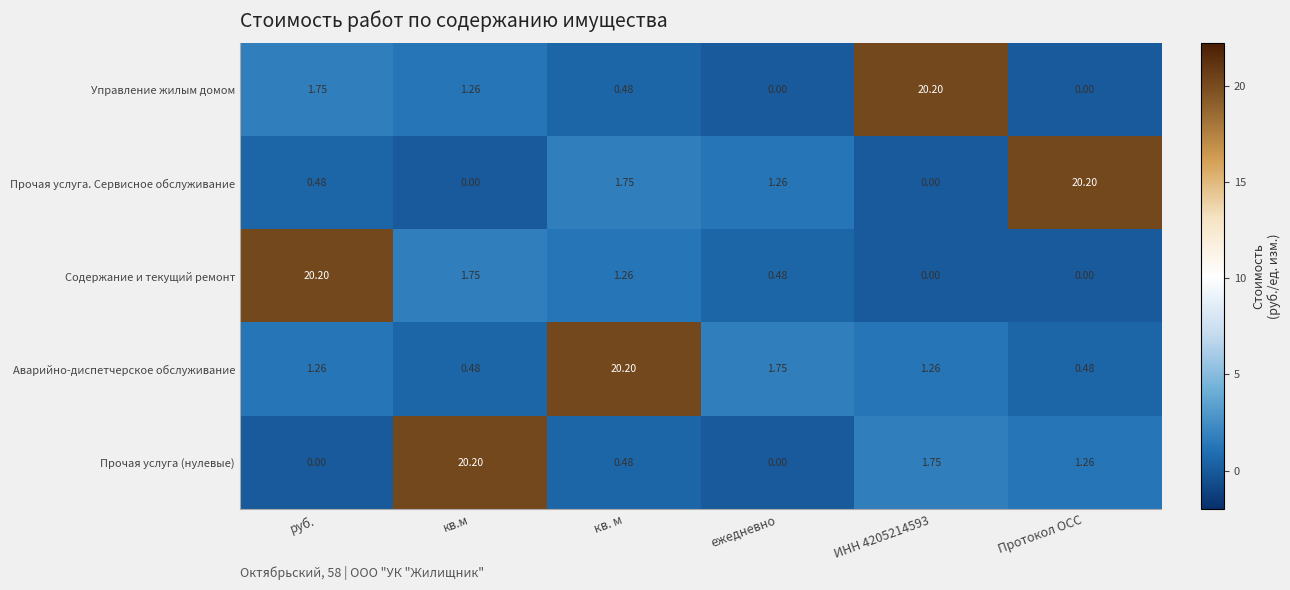

Which category has the highest value in the Аварийно-диспетчерское обслуживание series?

кв. м